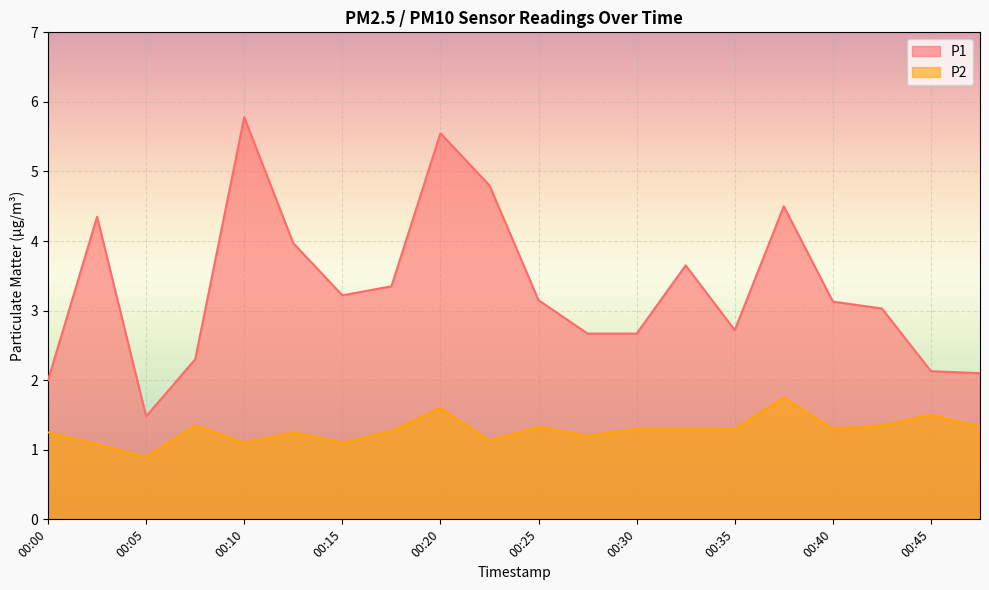

How many lines are shown in the chart?

2